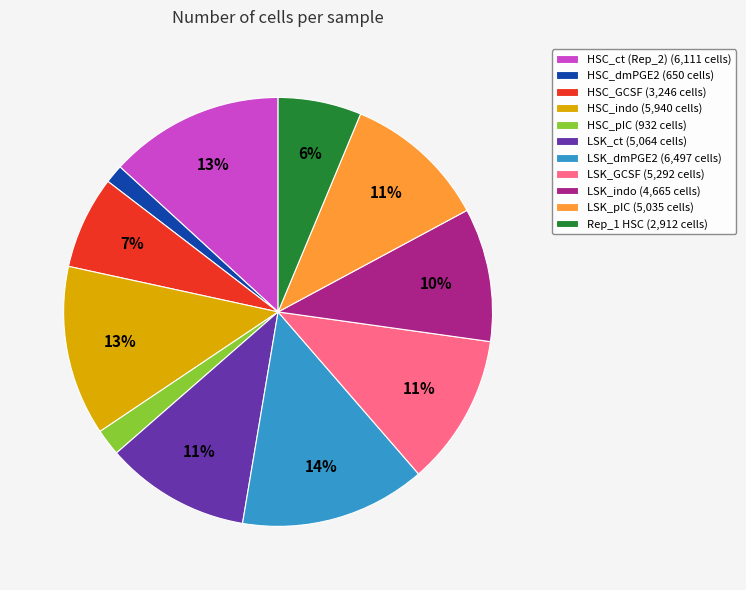

What percentage is the Rep_1 HSC slice, to the nearest percent?

6%